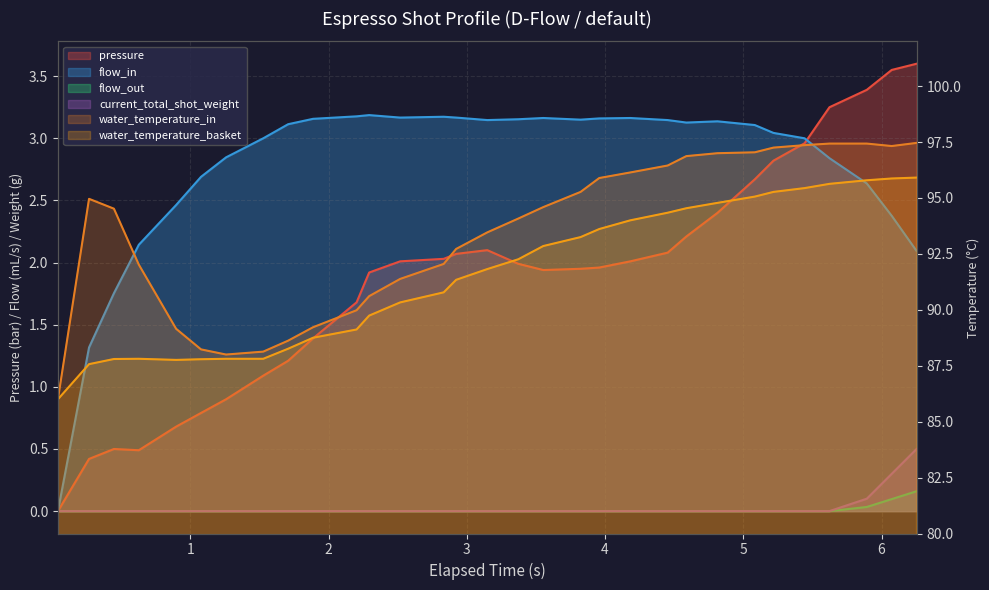

What is the average value of the flow_in series?

2.8